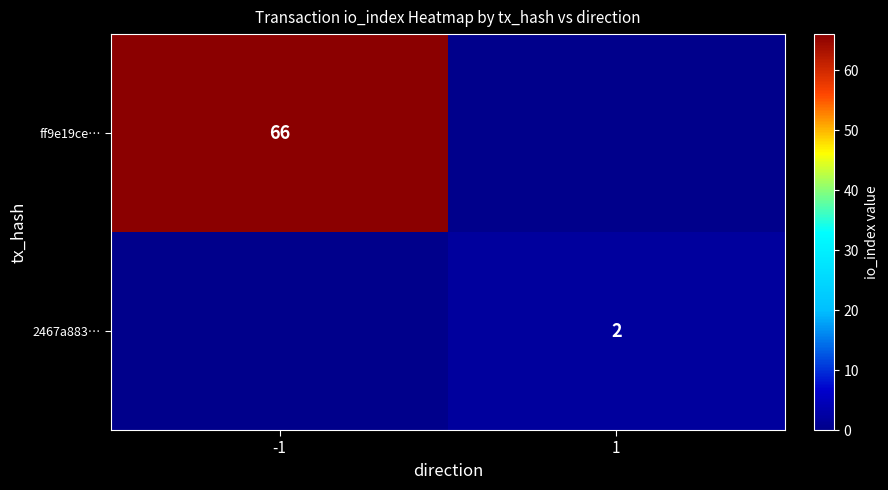

Is the value of 2467a883… at 1 greater than the value of ff9e19ce… at -1?

No